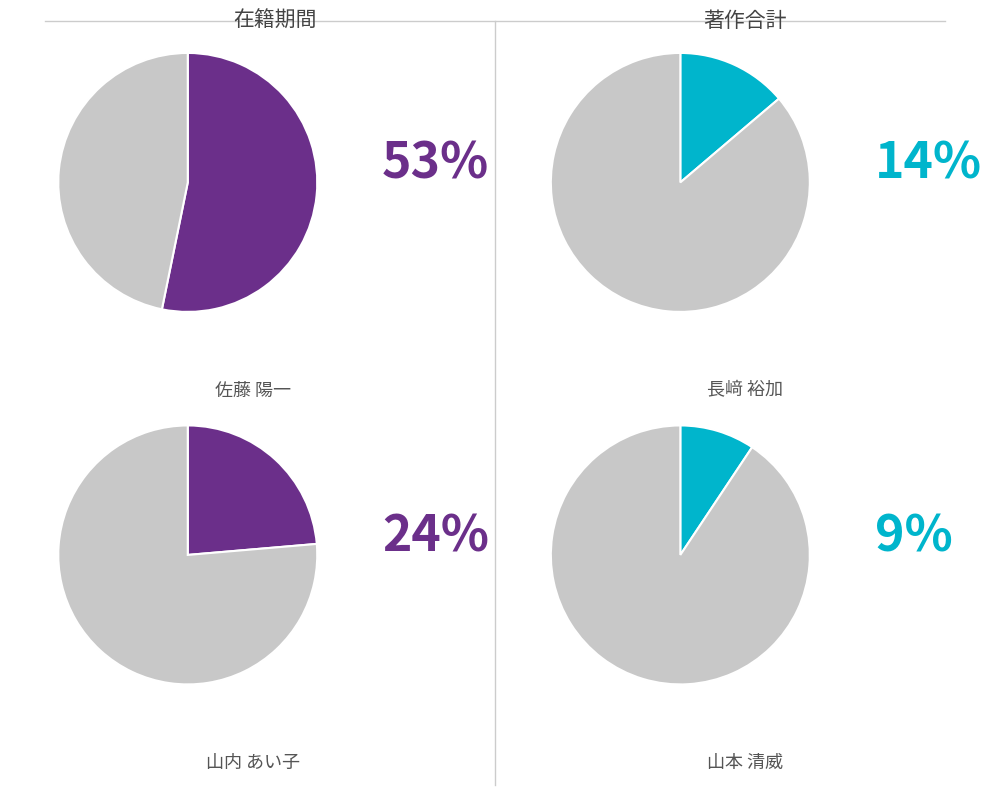

Which slice is the smallest?

山本 清威